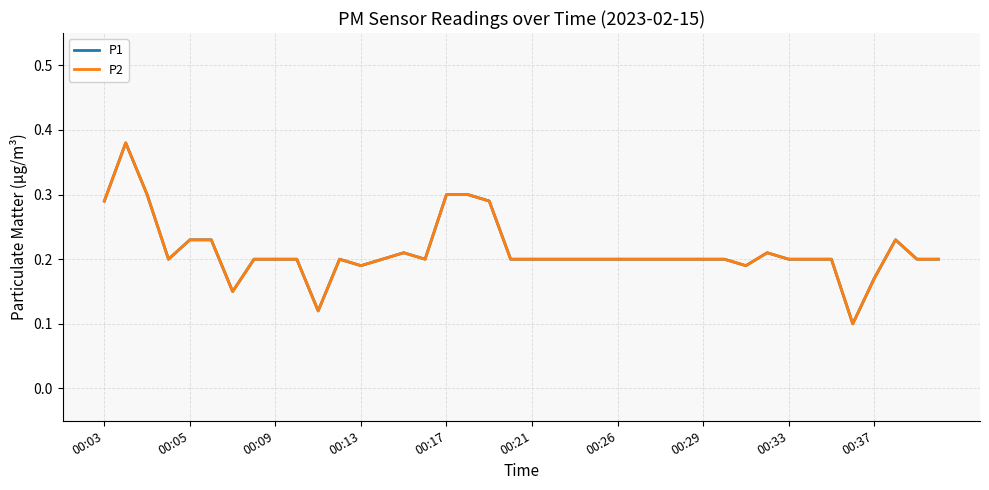

What is the average value of the P2 series?

0.2